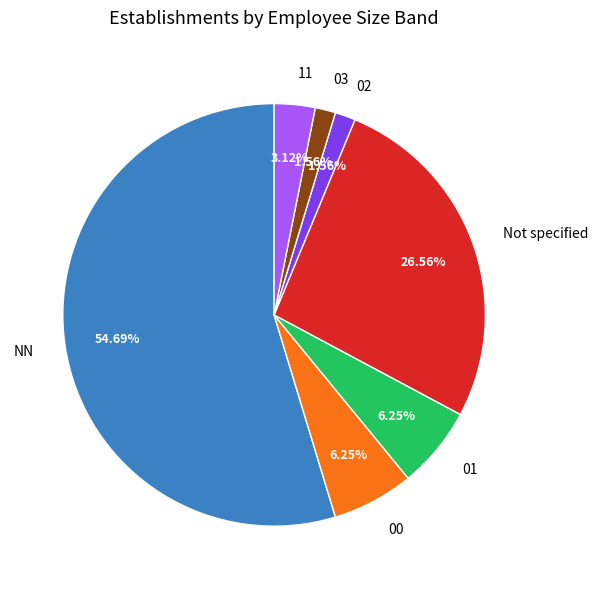

Combined, do Not specified and NN account for over 50%?

Yes